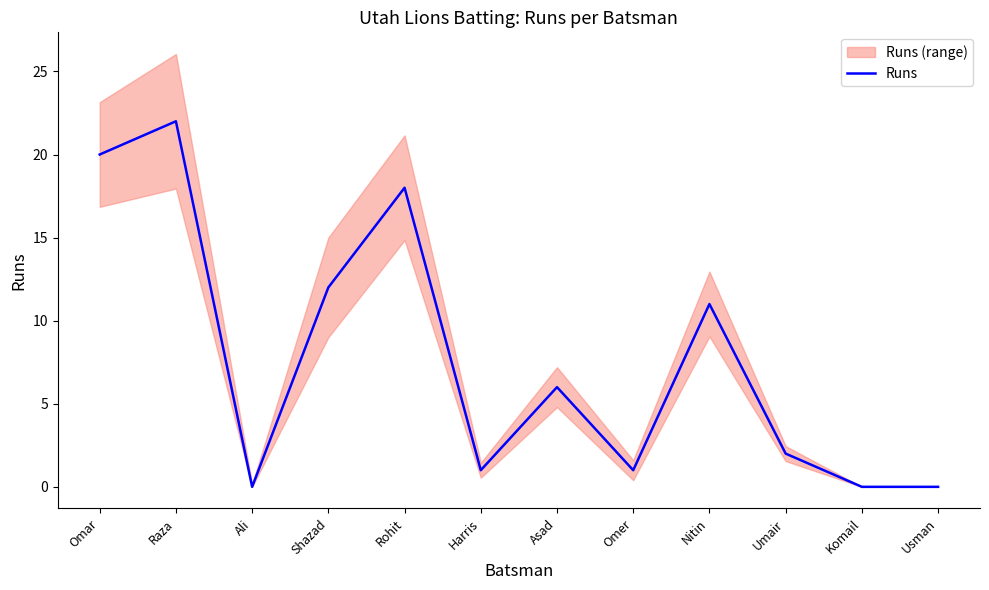

True or false: there are more than 0 points higher than both neighbors.

True